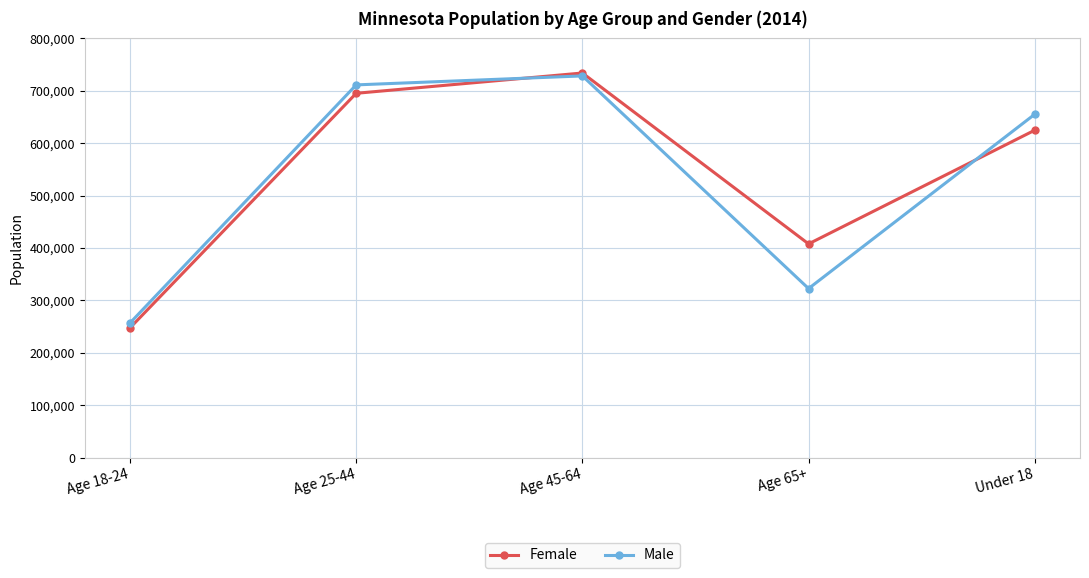

Which category has the highest value across all series?

Age 45-64